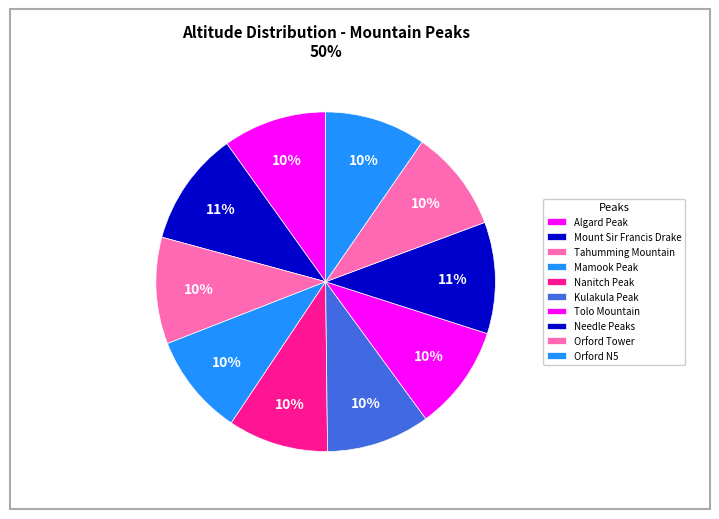

To the nearest percent, what percentage of the pie is Mount Sir Francis Drake?

11%